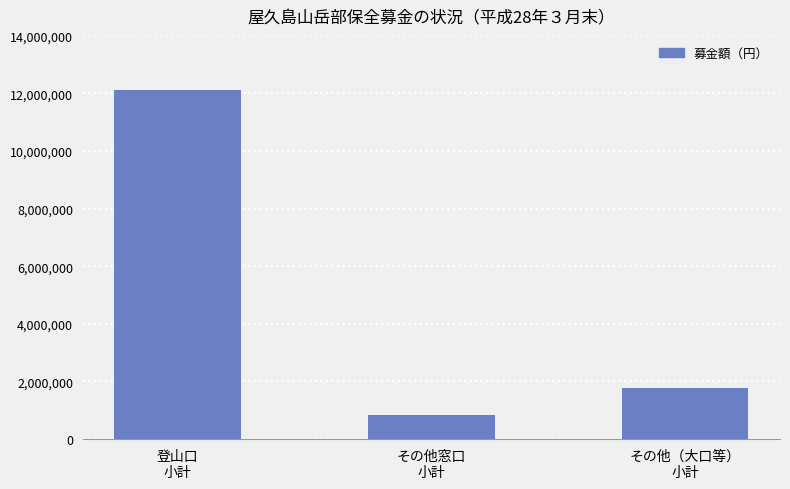

The chart shows a value of 842378 at その他窓口
小計. True or false?

True